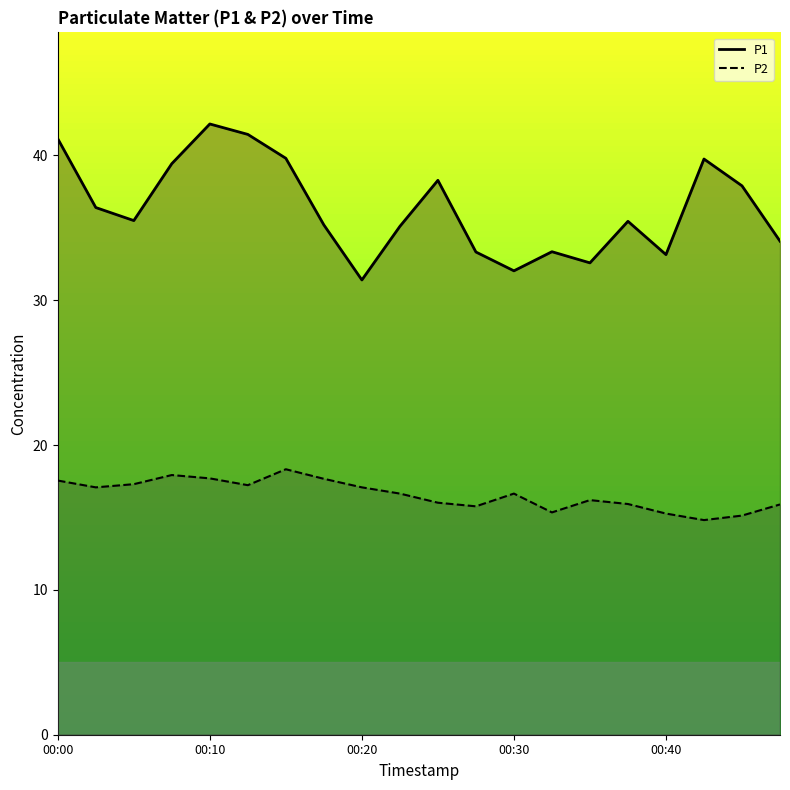

How many values in the P2 series exceed 16?

13